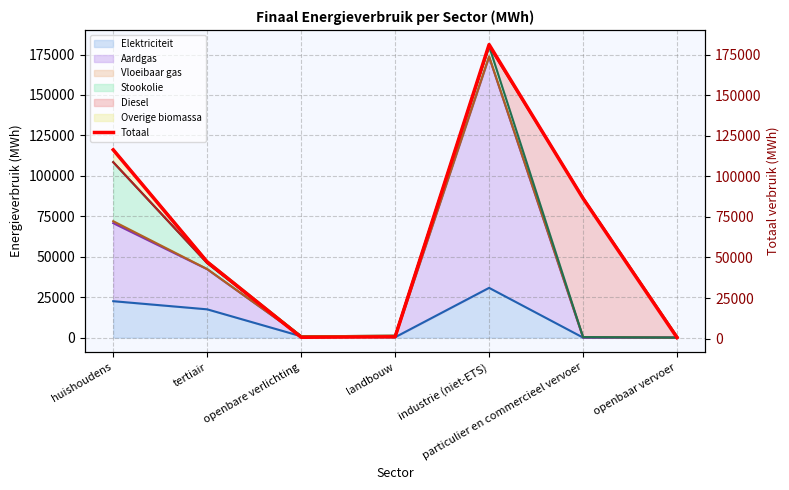

How many data points are less than 47220?

3